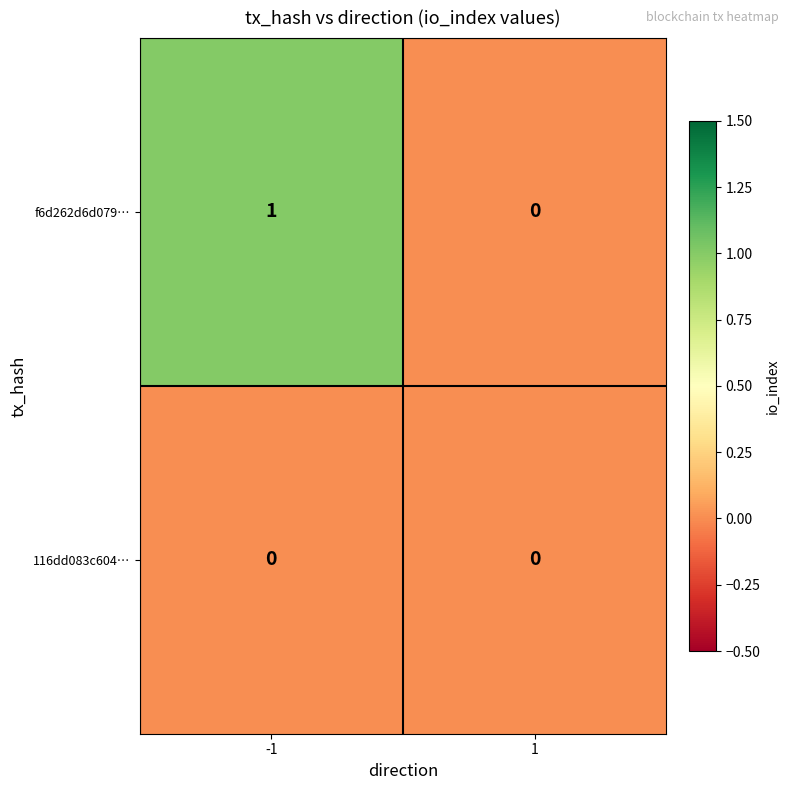

The value of 116dd083c604… at 1 is 0. True or false?

True